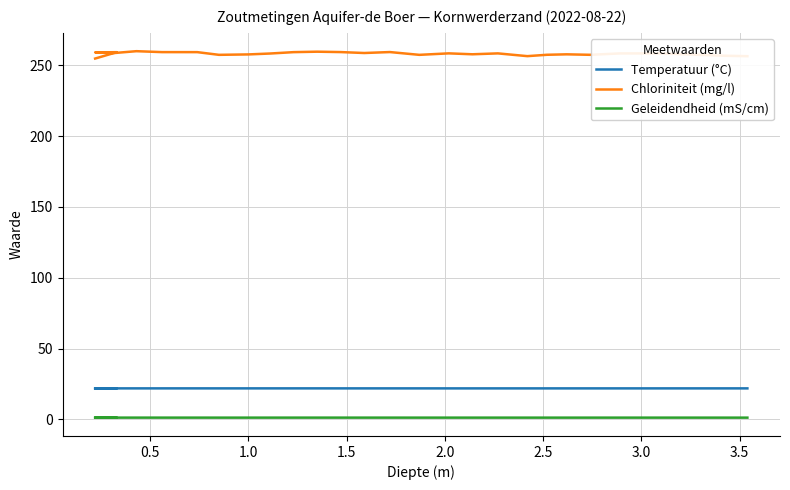

Reading left to right, what are all the values shown in this chart?

Temperatuur (°C): 21.8	21.8	21.9	21.9	21.9	21.9	21.9	21.9	21.9	21.9	21.9	21.9	21.9	21.9	21.9	21.9	21.9	21.9	21.9	21.9	21.9	21.9	21.9	21.9	21.9	21.9	21.9	21.9	21.9
Chloriniteit (mg/l): 254.7	259.2	259.1	258.6	259.9	259.2	259.2	257.3	257.6	258.3	259.2	259.5	259.3	258.6	259.3	257.3	258.4	257.7	258.4	256.4	257.4	257.7	257.3	258.3	258.3	258.3	257.3	256.7	256.4
Geleidendheid (mS/cm): 1.2	1.2	1.2	1.2	1.2	1.2	1.2	1.2	1.2	1.2	1.2	1.2	1.2	1.2	1.2	1.2	1.2	1.2	1.2	1.2	1.2	1.2	1.2	1.2	1.2	1.2	1.2	1.2	1.2